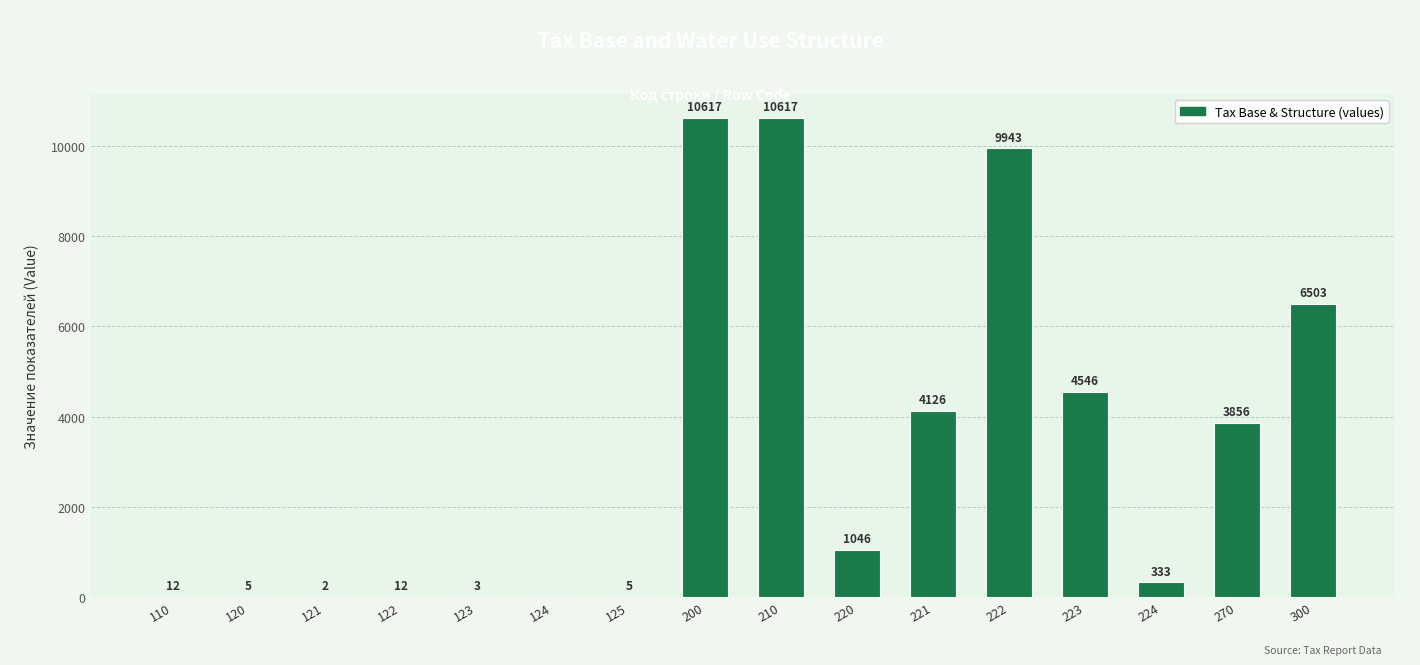

What is the change in value from 210 to 300?

-4114